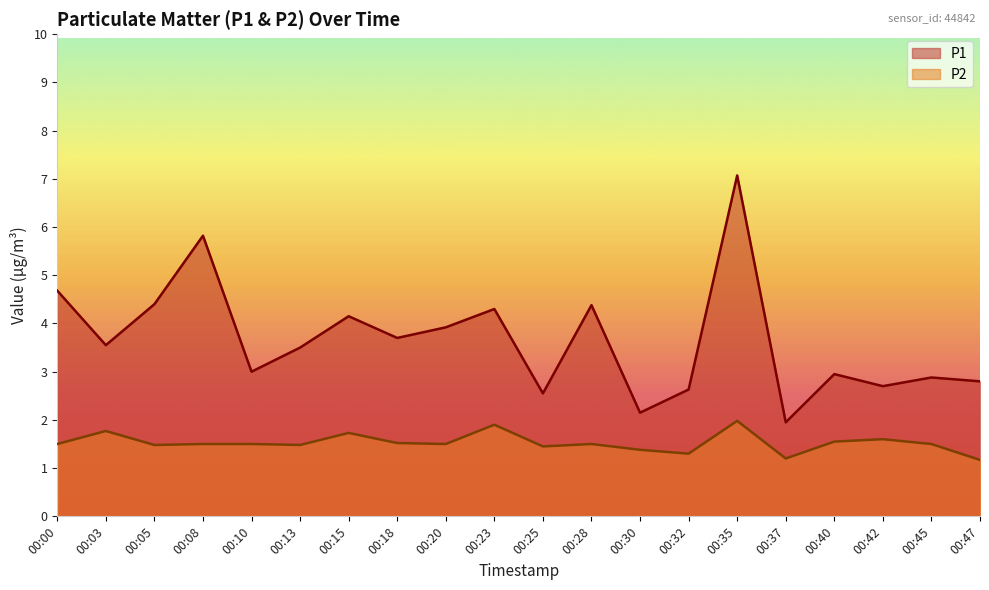

At which category is the sum across all series the highest?

00:35